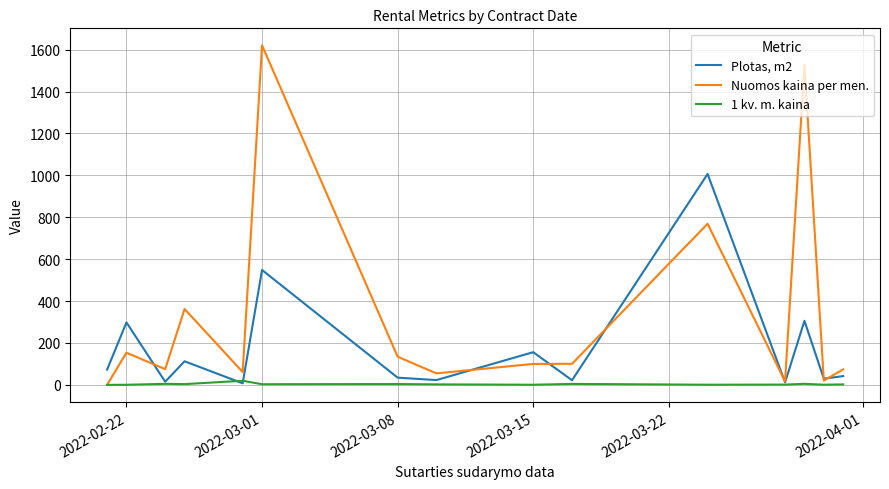

Count the number of data series in this chart.

3